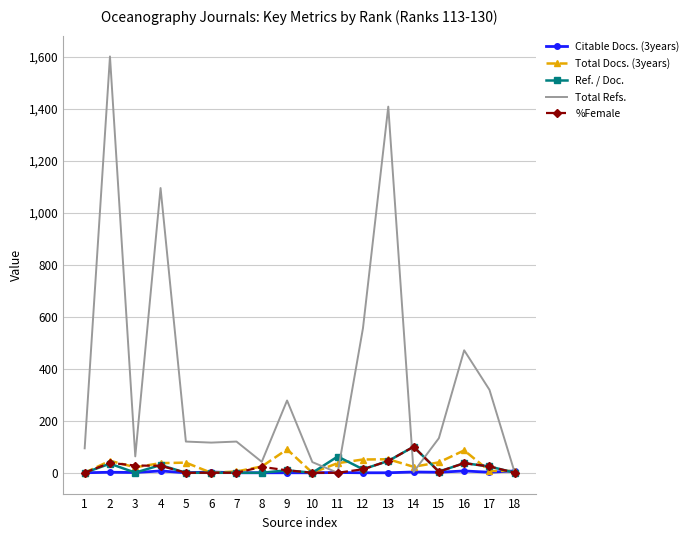

Is the value of Total Refs. at 10 greater than the value of Ref. / Doc. at 7?

Yes